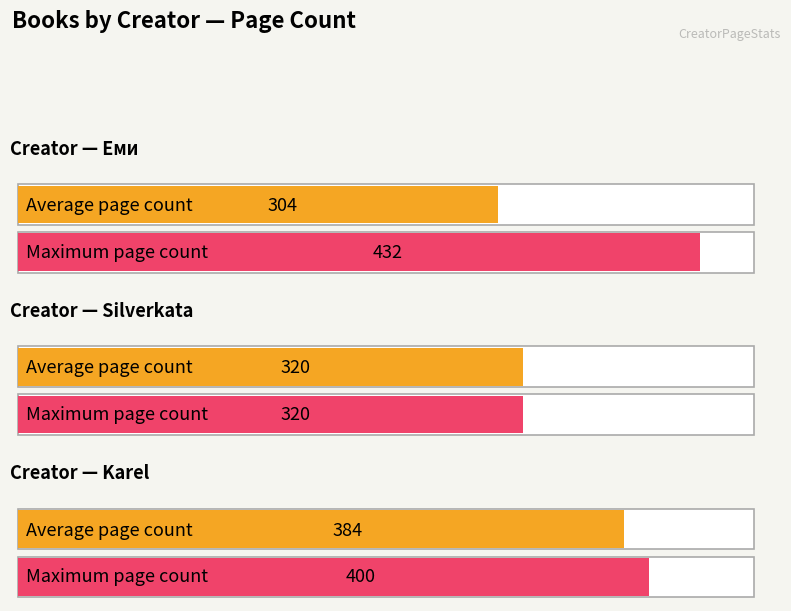

The chart shows a value of 761 at Еми. True or false?

False